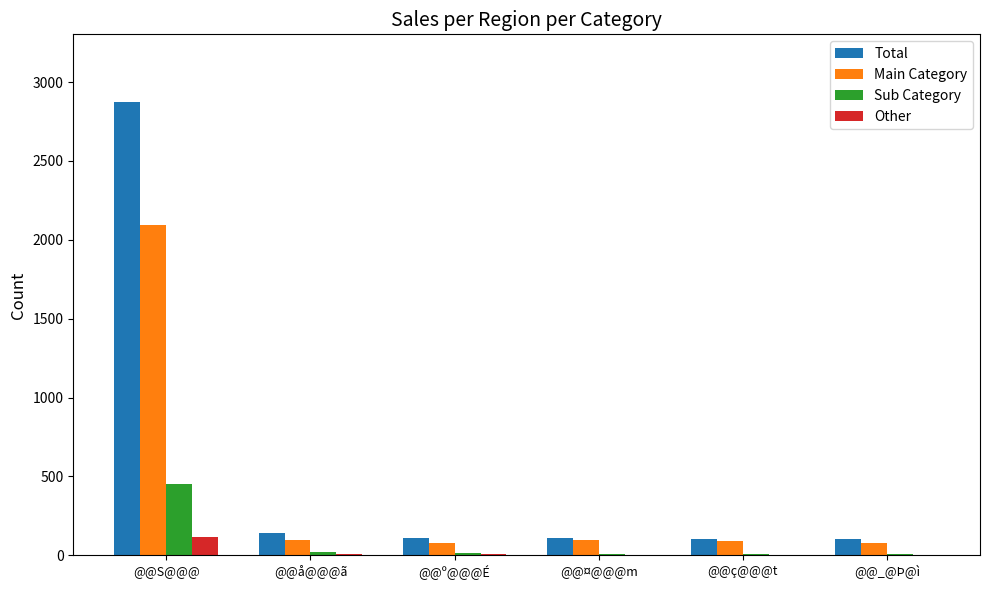

What is the maximum value for Total?

2872